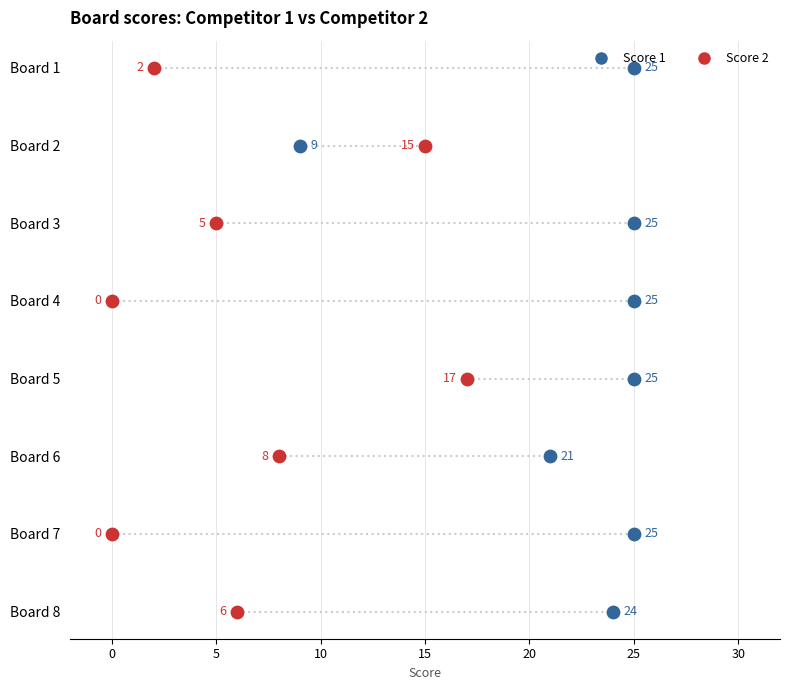

What are all the series names shown in the legend?

Score 1, Score 2